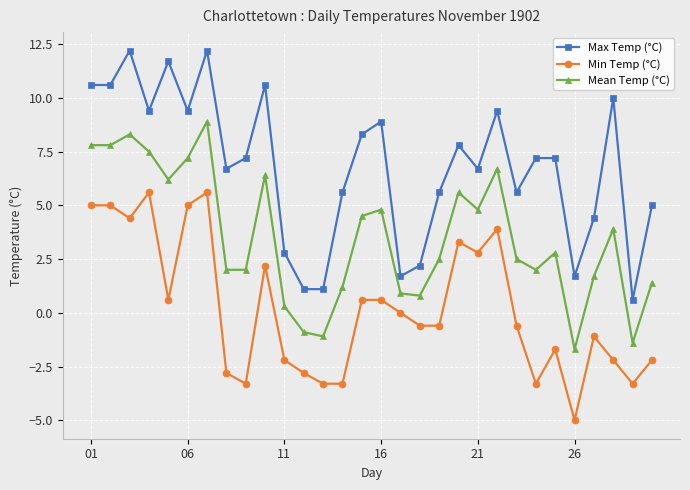

True or false: Min Temp (°C) and Mean Temp (°C) intersect in this chart.

False